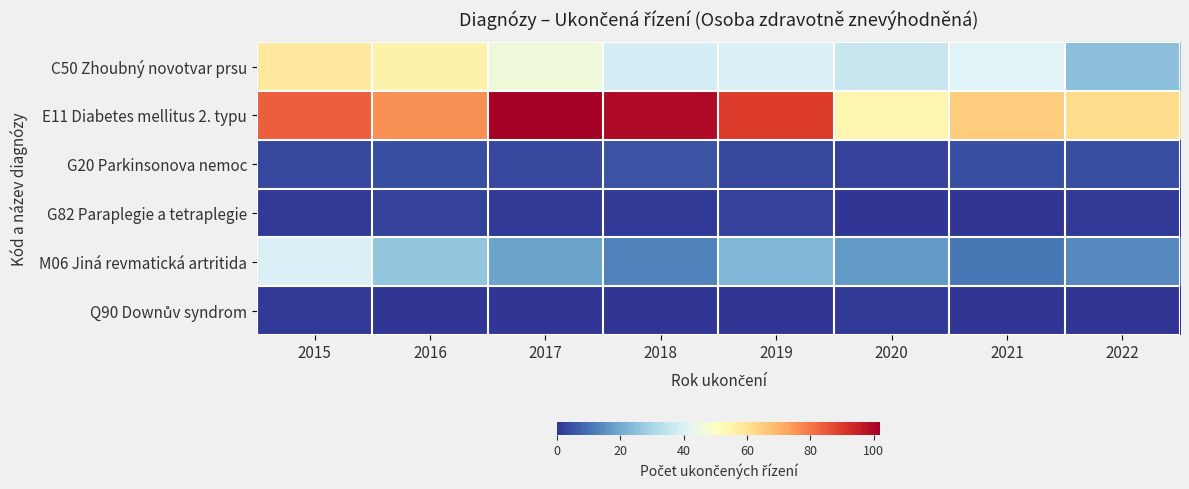

What is the total value across all series at 2015?

187